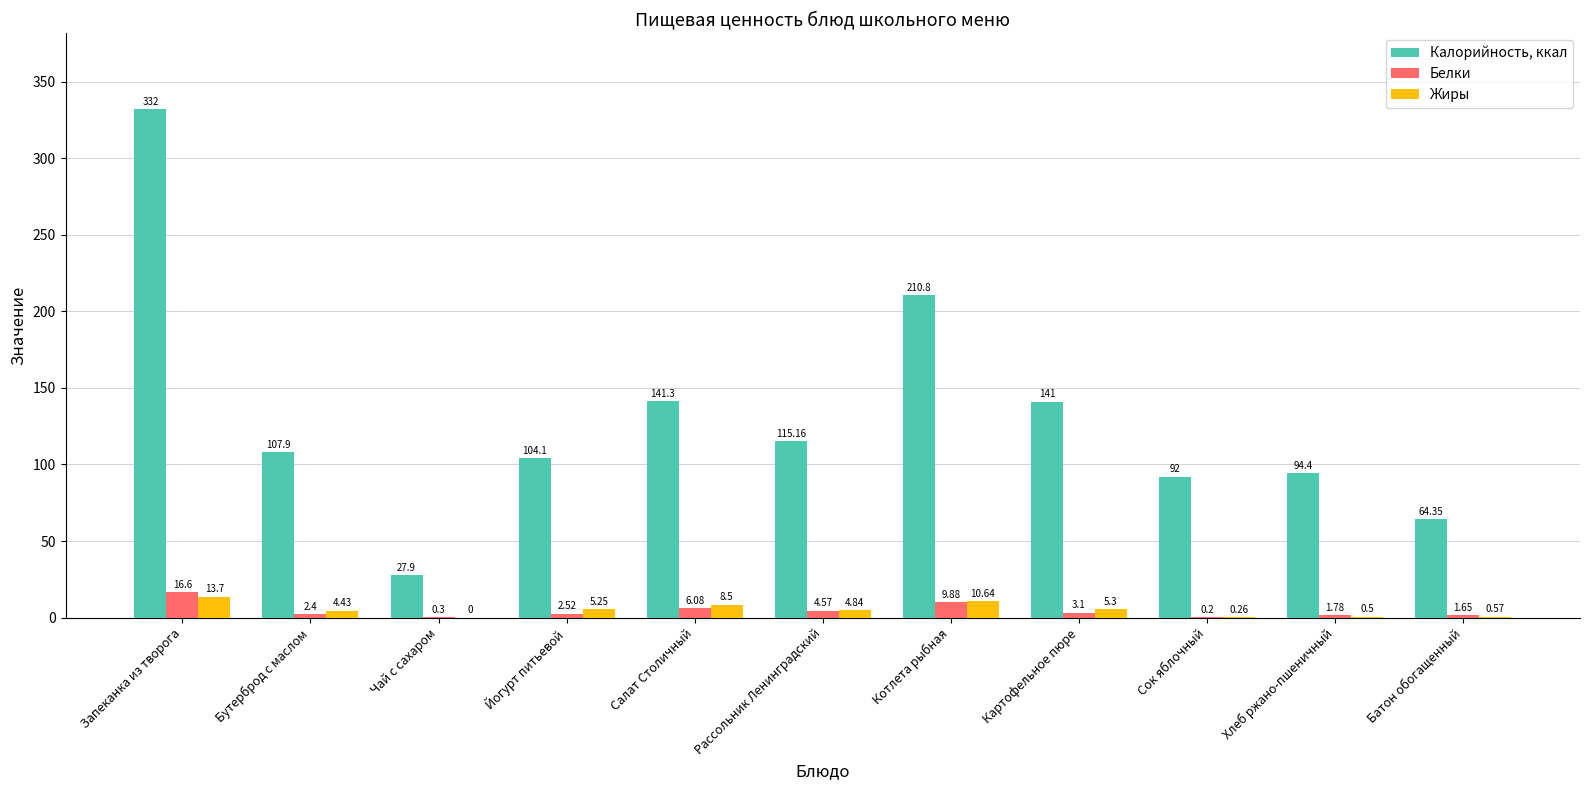

How many values in the Белки series exceed 2?

7